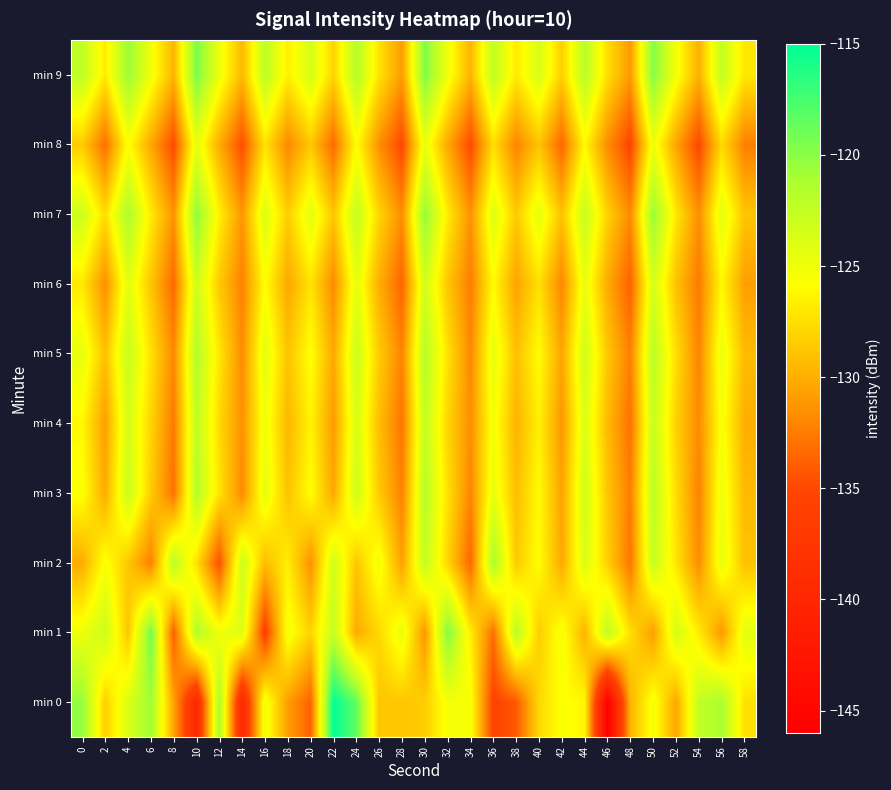

What is the difference between the highest and lowest values at 44?

7.9